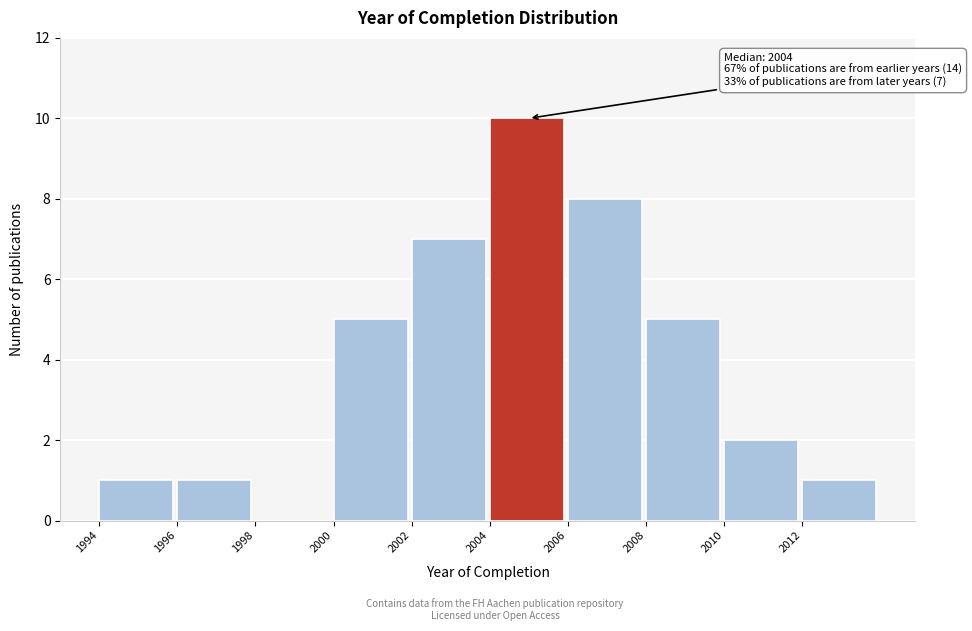

Which range on the x-axis has the tallest bar?

2004 to 2006